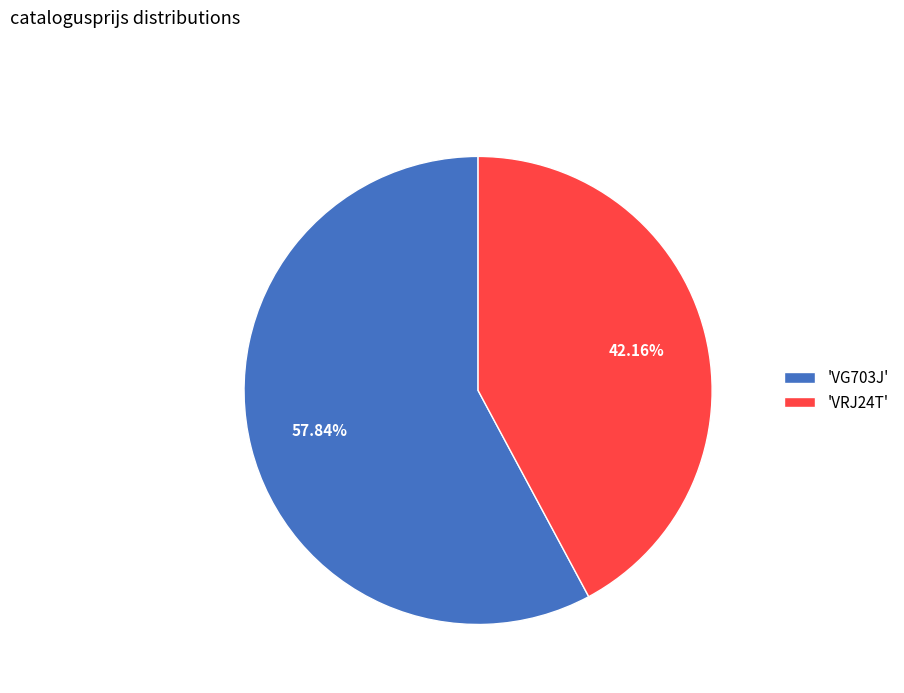

Is there any slice that represents more than half of the pie?

Yes